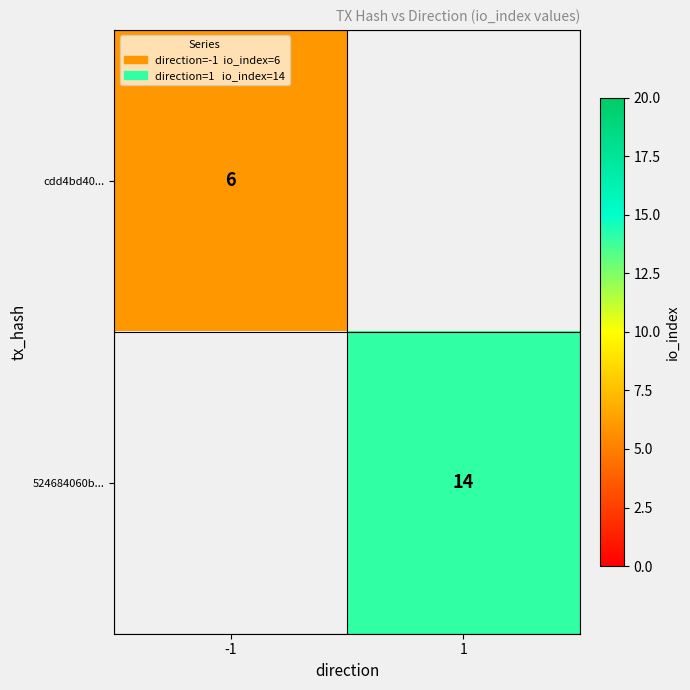

The value of cdd4bd40... at -1 is 6. True or false?

True